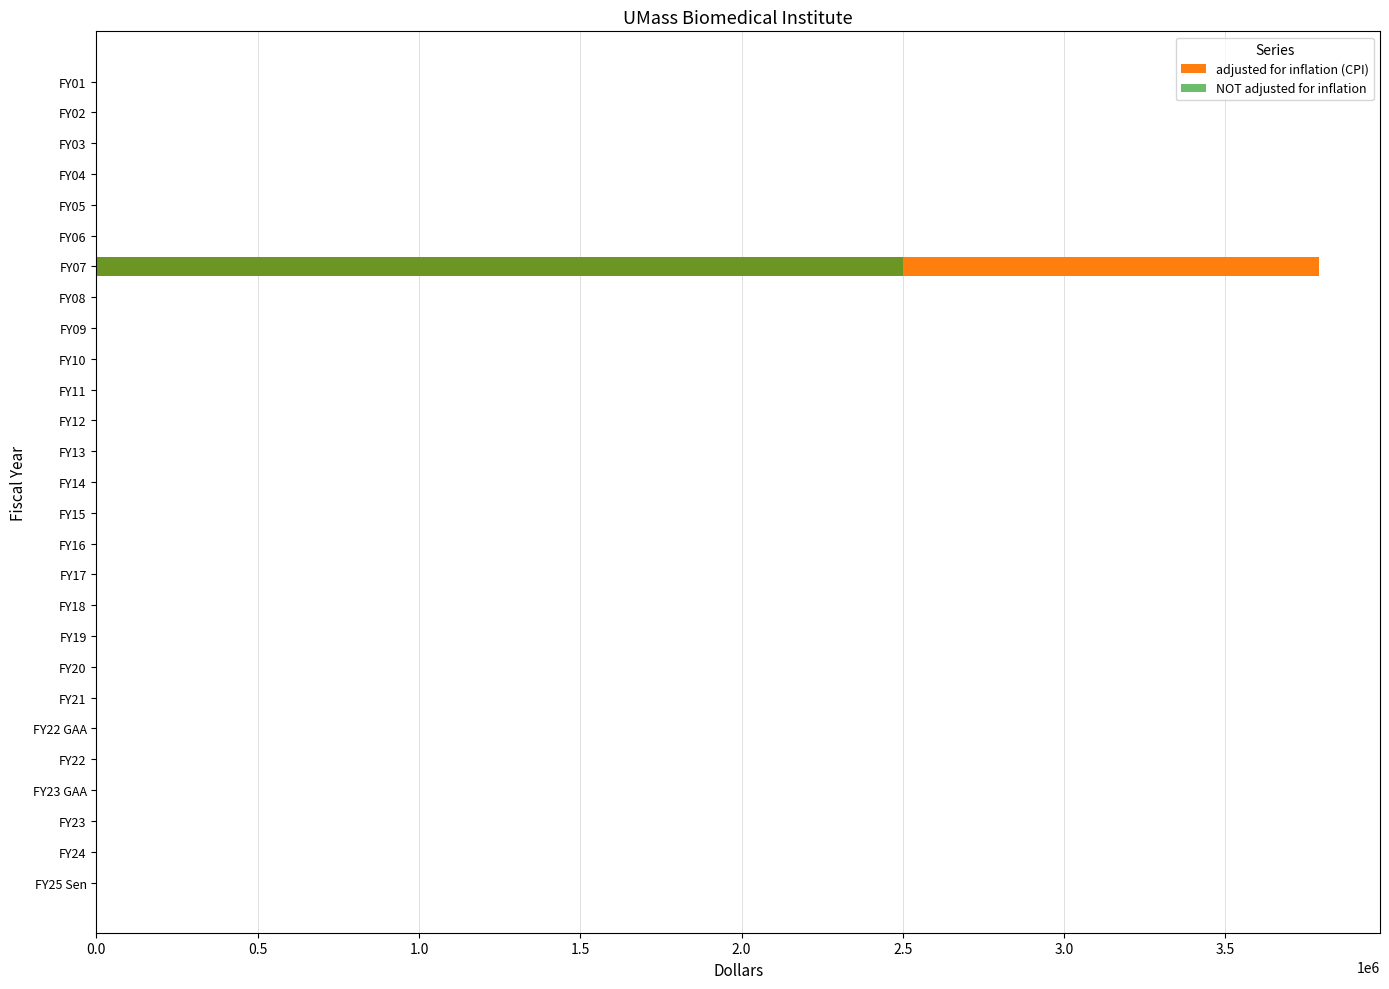

True or false: NOT adjusted for inflation has a value of 0 at 0.5.

True